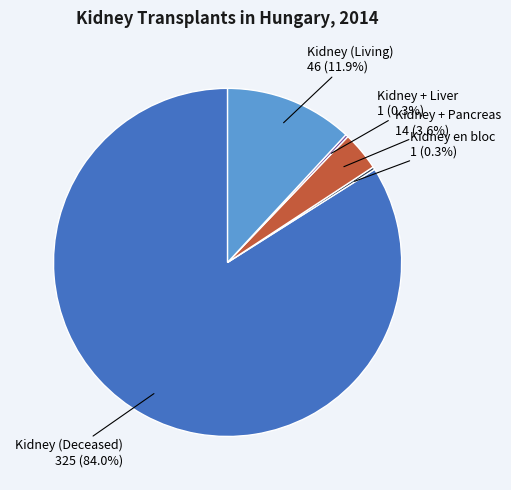

To the nearest percent, what is the average slice percentage?

20%